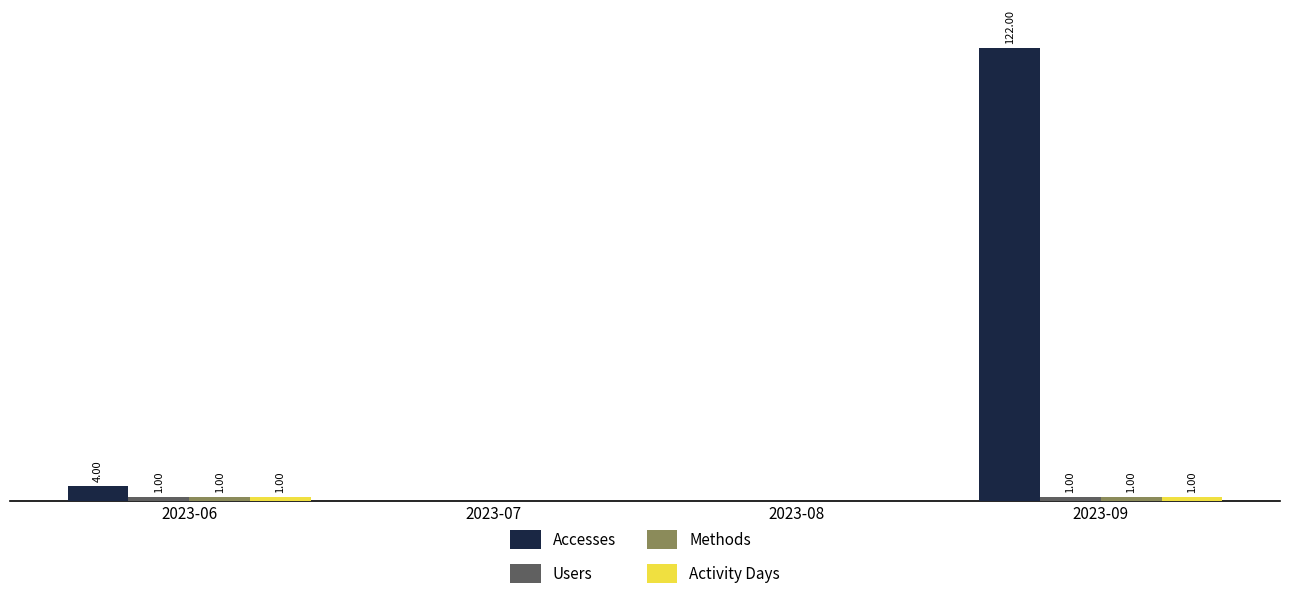

Which series changed the most between 2023-06 and 2023-09?

Accesses